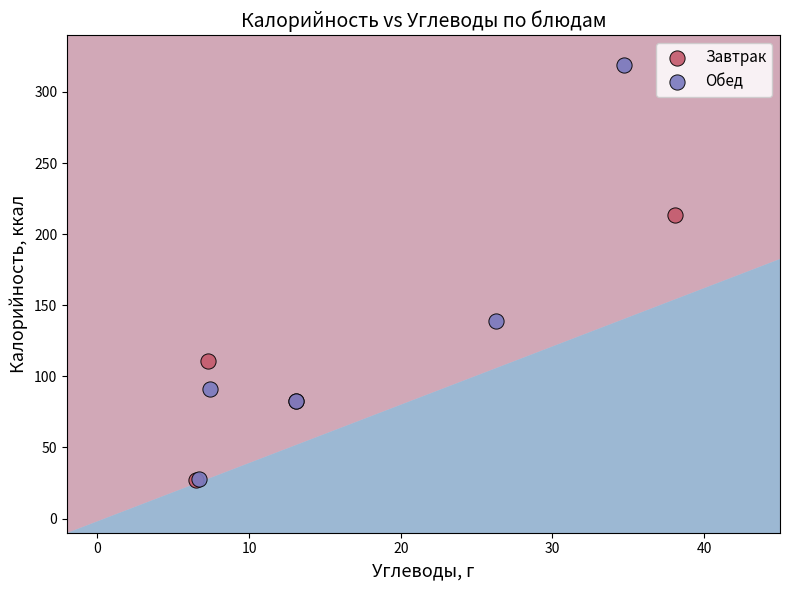

Which series reaches the maximum Y coordinate?

Обед